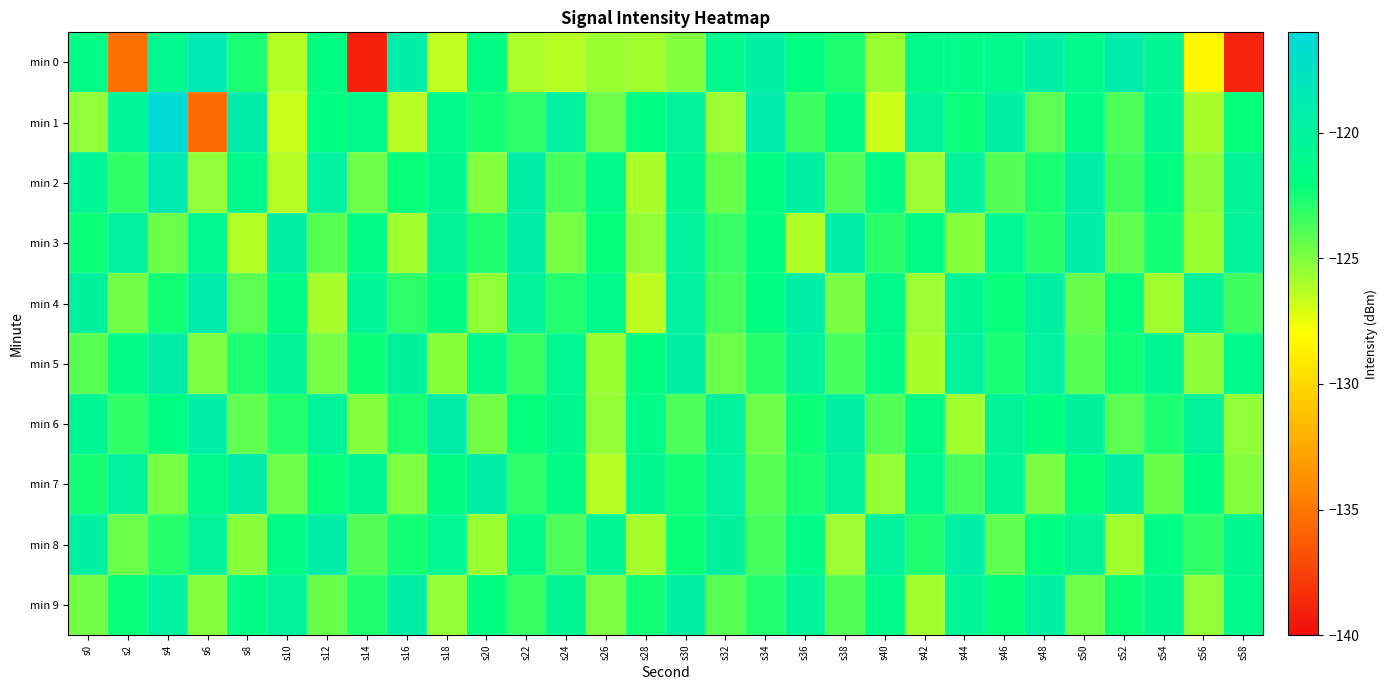

Reading left to right, what are all the values shown in this chart?

min 0: s0=-121.7	s2=-135.3	s4=-120.9	s6=-118.4	s8=-122.6	s10=-126.2	s12=-121.9	s14=-139.0	s16=-119.3	s18=-126.5	s20=-121.7	s22=-126.1	s24=-126.3	s26=-125.6	s28=-125.8	s30=-125.0	s32=-120.9	s34=-119.7	s36=-122.0	s38=-122.7	s40=-125.6	s42=-121.4	s44=-121.4	s46=-121.1	s48=-119.6	s50=-121.1	s52=-119.0	s54=-120.6	s56=-128.4	s58=-138.8
min 1: s0=-125.4	s2=-120.5	s4=-116.3	s6=-135.5	s8=-119.1	s10=-126.6	s12=-121.9	s14=-121.3	s16=-126.3	s18=-121.3	s20=-122.5	s22=-123.1	s24=-119.8	s26=-124.5	s28=-122.0	s30=-120.3	s32=-125.7	s34=-118.9	s36=-123.4	s38=-121.6	s40=-126.8	s42=-120.1	s44=-122.3	s46=-119.7	s48=-124.2	s50=-121.5	s52=-123.8	s54=-120.6	s56=-125.9	s58=-122.1
min 2: s0=-120.5	s2=-123.2	s4=-118.7	s6=-125.4	s8=-121.1	s10=-126.3	s12=-119.8	s14=-124.6	s16=-122.2	s18=-120.9	s20=-125.1	s22=-119.4	s24=-123.7	s26=-121.3	s28=-126.0	s30=-120.7	s32=-124.4	s34=-122.0	s36=-119.6	s38=-123.9	s40=-121.5	s42=-125.7	s44=-120.2	s46=-124.0	s48=-122.6	s50=-119.3	s52=-123.5	s54=-121.8	s56=-125.3	s58=-120.4
min 3: s0=-122.3	s2=-119.8	s4=-124.5	s6=-121.0	s8=-126.2	s10=-119.7	s12=-124.1	s14=-121.6	s16=-125.8	s18=-120.4	s20=-122.7	s22=-119.2	s24=-124.8	s26=-122.1	s28=-125.5	s30=-120.0	s32=-123.3	s34=-121.9	s36=-126.1	s38=-119.5	s40=-123.0	s42=-121.4	s44=-125.2	s46=-120.8	s48=-122.9	s50=-119.1	s52=-124.3	s54=-122.5	s56=-125.6	s58=-120.3
min 4: s0=-119.9	s2=-124.7	s4=-122.4	s6=-119.0	s8=-124.2	s10=-121.7	s12=-125.9	s14=-120.5	s16=-123.1	s18=-121.8	s20=-125.4	s22=-120.1	s24=-122.8	s26=-121.2	s28=-126.5	s30=-119.8	s32=-123.6	s34=-122.0	s36=-119.4	s38=-124.9	s40=-121.3	s42=-125.7	s44=-120.6	s46=-122.2	s48=-119.7	s50=-124.4	s52=-122.1	s54=-125.8	s56=-120.2	s58=-123.5
min 5: s0=-124.1	s2=-121.6	s4=-119.3	s6=-125.0	s8=-122.7	s10=-120.4	s12=-124.8	s14=-122.3	s16=-119.9	s18=-125.2	s20=-121.1	s22=-123.4	s24=-120.8	s26=-125.6	s28=-122.0	s30=-119.6	s32=-124.5	s34=-122.9	s36=-120.2	s38=-123.7	s40=-121.5	s42=-125.9	s44=-120.0	s46=-122.6	s48=-119.8	s50=-124.1	s52=-122.4	s54=-120.7	s56=-125.3	s58=-121.2
min 6: s0=-120.6	s2=-123.2	s4=-121.9	s6=-119.5	s8=-124.3	s10=-122.8	s12=-120.3	s14=-125.1	s16=-122.6	s18=-119.2	s20=-124.7	s22=-122.1	s24=-120.9	s26=-125.5	s28=-121.4	s30=-123.8	s32=-120.0	s34=-124.6	s36=-122.3	s38=-119.7	s40=-123.9	s42=-121.7	s44=-125.8	s46=-120.4	s48=-122.0	s50=-119.9	s52=-124.2	s54=-122.7	s56=-120.1	s58=-125.4
min 7: s0=-122.5	s2=-120.0	s4=-124.8	s6=-121.3	s8=-119.1	s10=-124.6	s12=-122.2	s14=-120.7	s16=-125.0	s18=-121.8	s20=-119.4	s22=-123.1	s24=-121.6	s26=-126.3	s28=-120.9	s30=-122.4	s32=-119.8	s34=-124.1	s36=-122.6	s38=-120.2	s40=-125.5	s42=-121.0	s44=-123.7	s46=-120.5	s48=-124.9	s50=-122.1	s52=-119.6	s54=-124.4	s56=-121.9	s58=-125.1
min 8: s0=-119.7	s2=-124.5	s4=-122.9	s6=-120.3	s8=-125.2	s10=-121.7	s12=-119.3	s14=-124.0	s16=-122.5	s18=-120.8	s20=-125.6	s22=-121.2	s24=-123.8	s26=-120.6	s28=-125.9	s30=-122.3	s32=-119.9	s34=-123.6	s36=-121.4	s38=-125.7	s40=-120.1	s42=-122.7	s44=-119.5	s46=-124.3	s48=-122.0	s50=-120.4	s52=-125.8	s54=-121.6	s56=-123.2	s58=-120.9
min 9: s0=-124.7	s2=-122.2	s4=-119.8	s6=-125.1	s8=-121.5	s10=-120.0	s12=-124.4	s14=-122.7	s16=-119.3	s18=-125.5	s20=-121.9	s22=-123.3	s24=-120.7	s26=-125.0	s28=-122.4	s30=-119.6	s32=-124.1	s34=-122.8	s36=-120.2	s38=-123.9	s40=-121.3	s42=-125.8	s44=-120.5	s46=-122.1	s48=-119.7	s50=-124.6	s52=-122.3	s54=-120.9	s56=-125.4	s58=-121.1